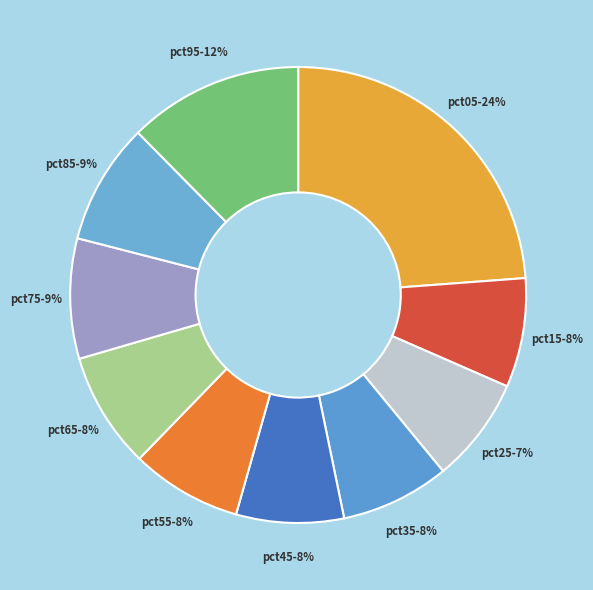

Between pct05 and pct95, which is larger?

pct05